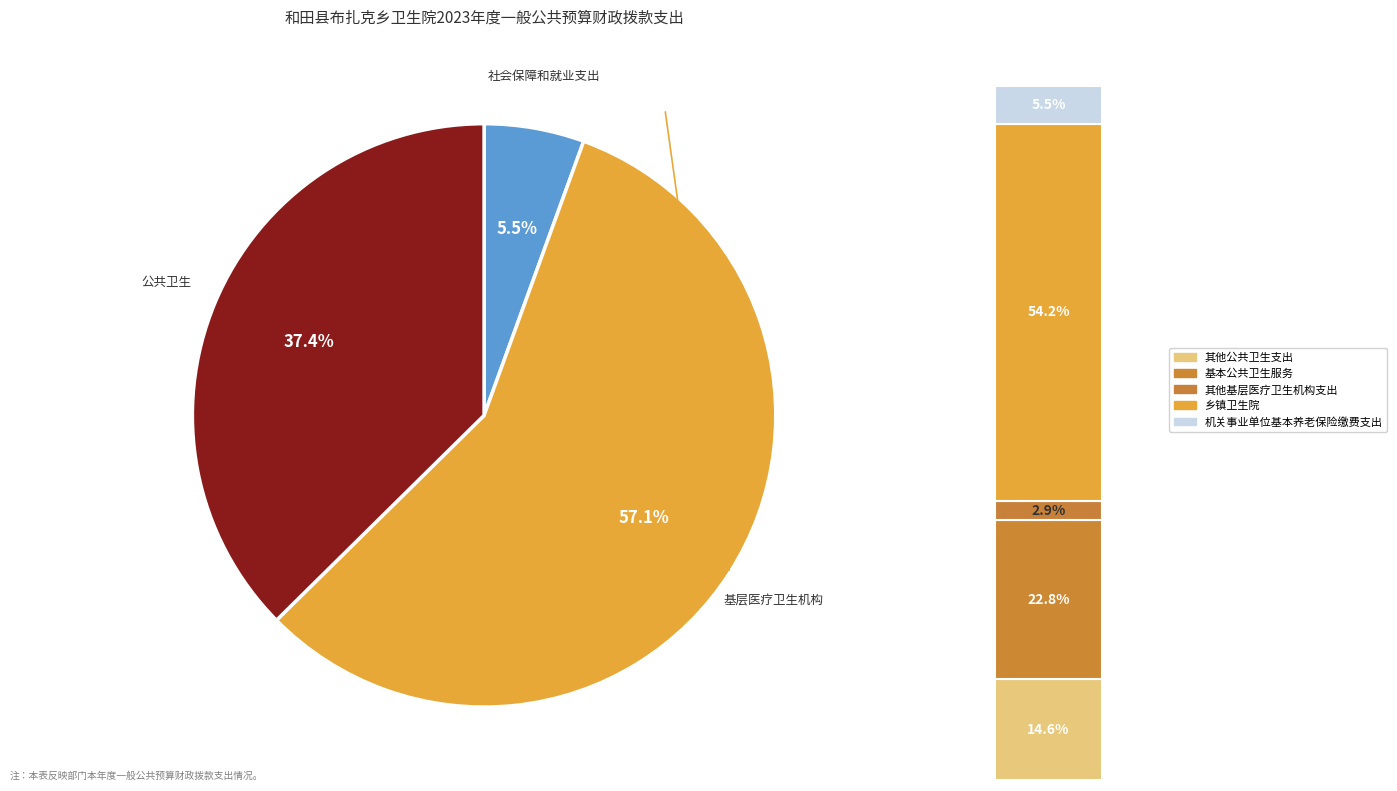

Which category accounts for the majority?

基层医疗卫生机构